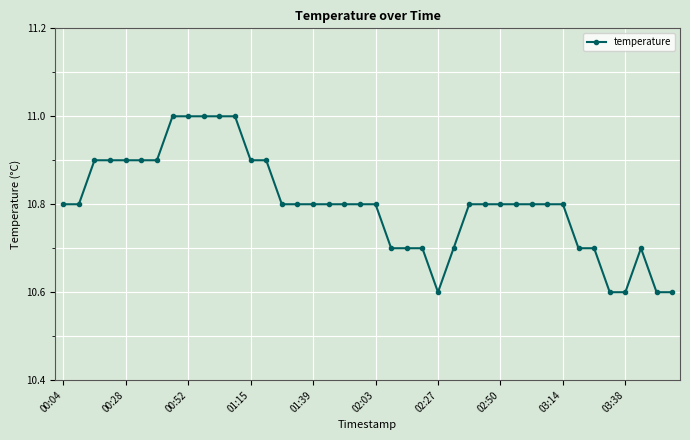

What is the value of the 16th point from the left?

10.8